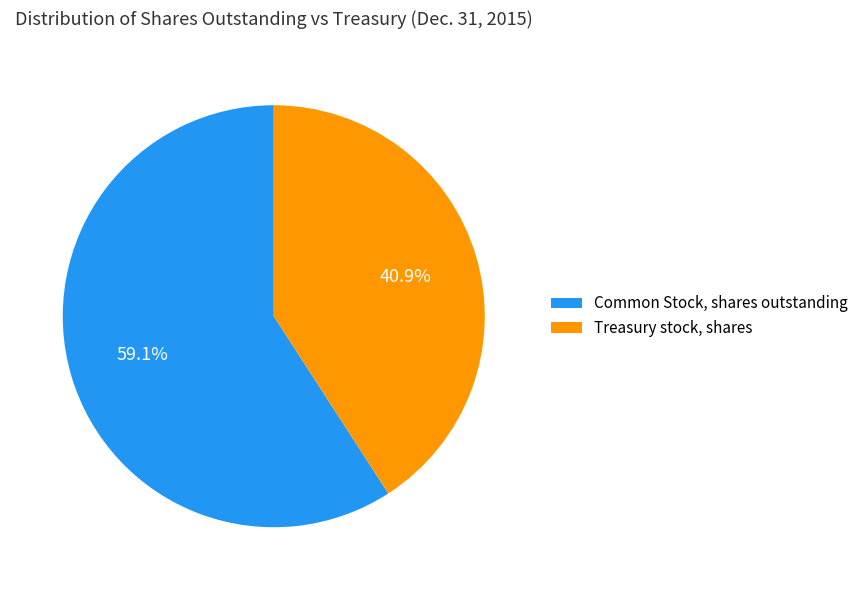

Do Common Stock, shares outstanding and Treasury stock, shares together represent more than half of the pie?

Yes